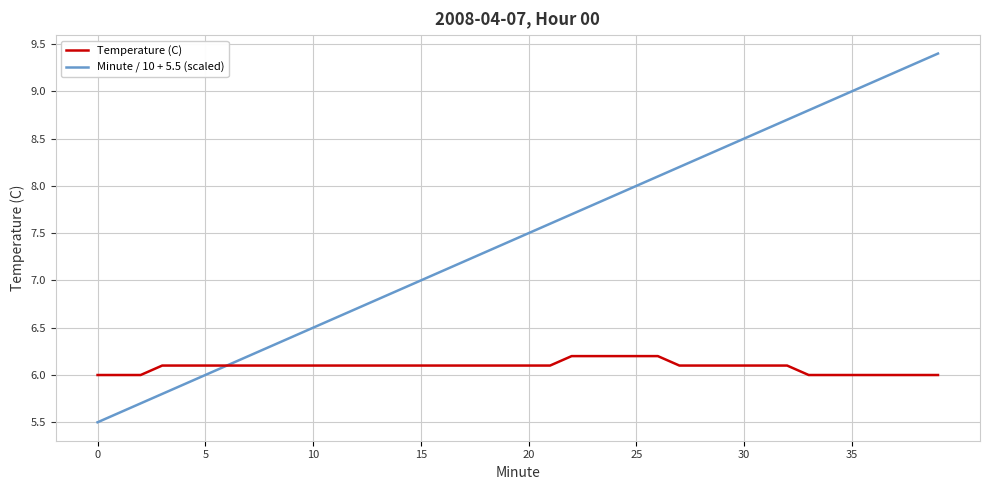

Which series has the largest total across all categories?

Minute / 10 + 5.5 (scaled)